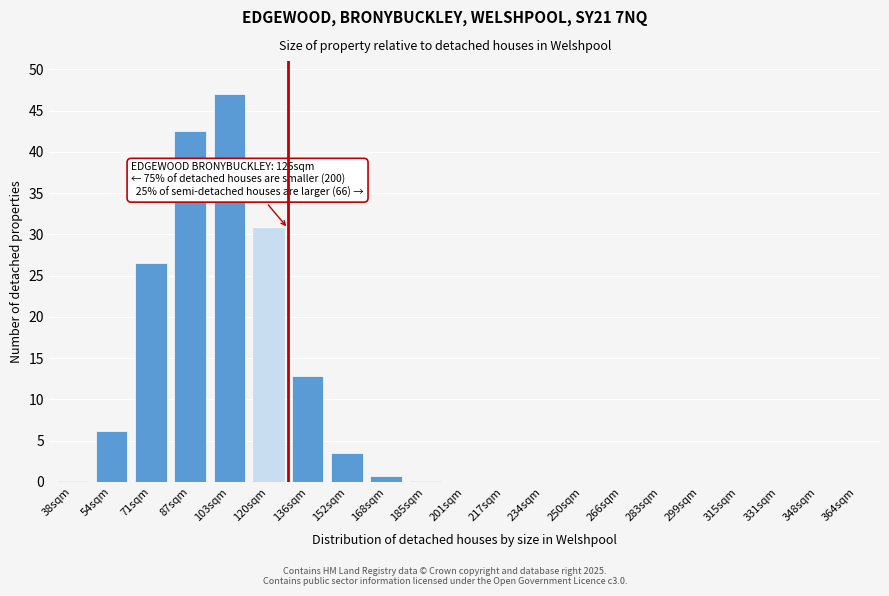

Which category has the highest value across all series?

103sqm